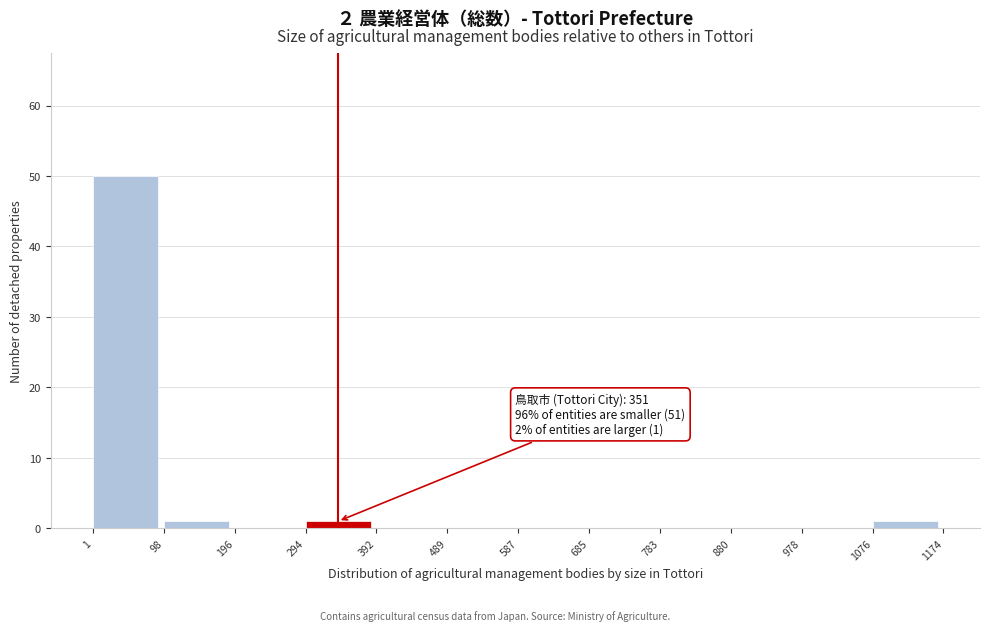

Over which range of the x-axis is the bar tallest?

1 to 98